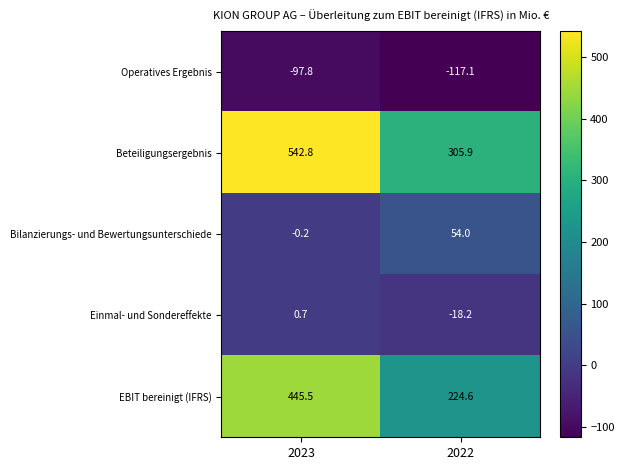

Read the Bilanzierungs- und Bewertungsunterschiede value at 2022.

54.0